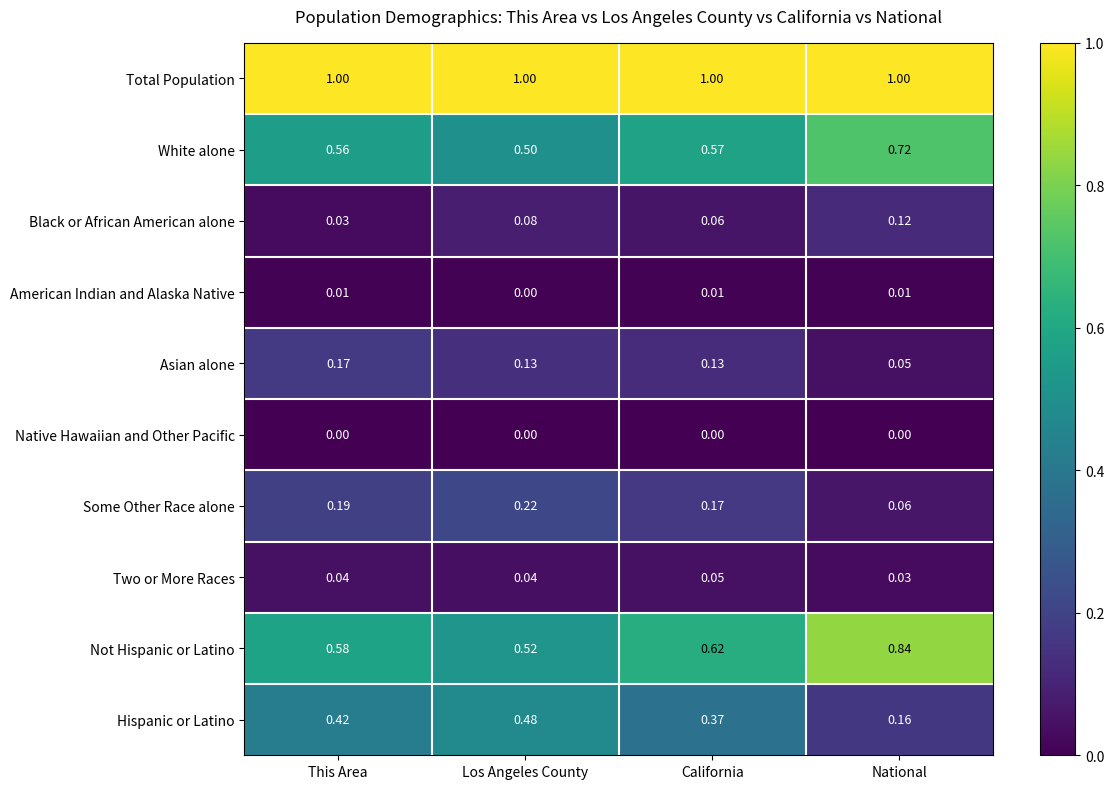

Between This Area and California, which series saw the biggest shift?

Hispanic or Latino